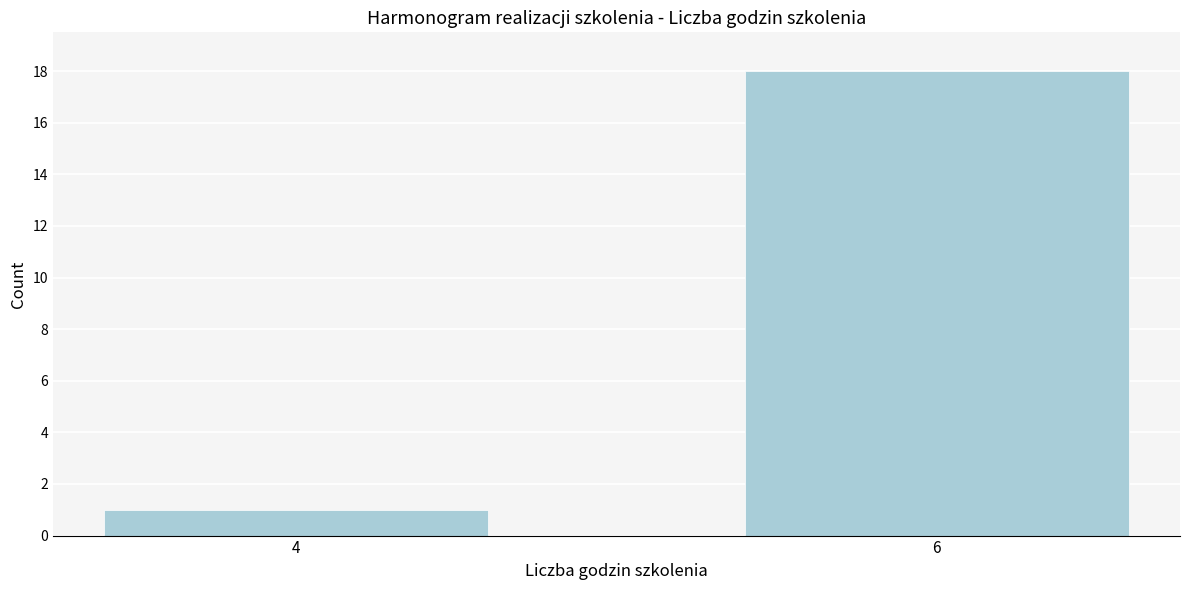

Reading left to right, transcribe all the data shown in this chart.

1	18